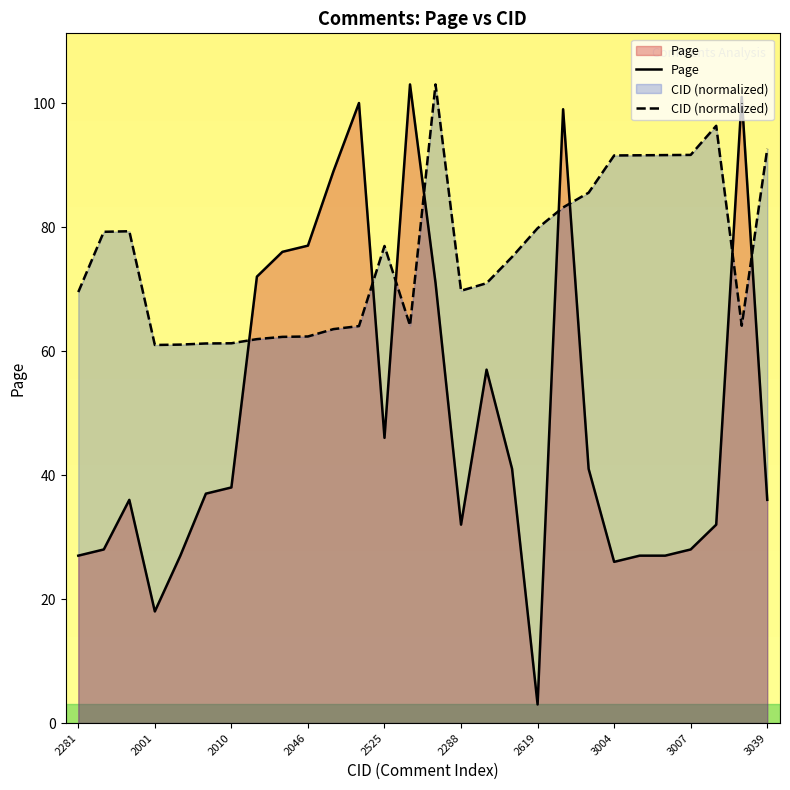

Which has a higher value, 13 or 23?

13